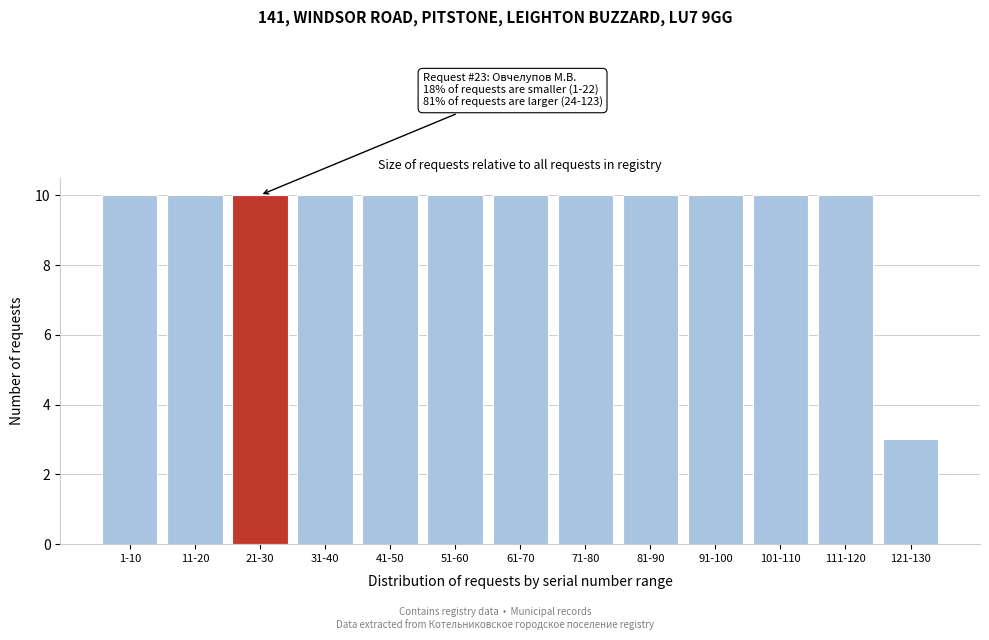

Reading left to right, extract all data points from this chart.

1-10=10	11-20=10	21-30=10	31-40=10	41-50=10	51-60=10	61-70=10	71-80=10	81-90=10	91-100=10	101-110=10	111-120=10	121-130=3